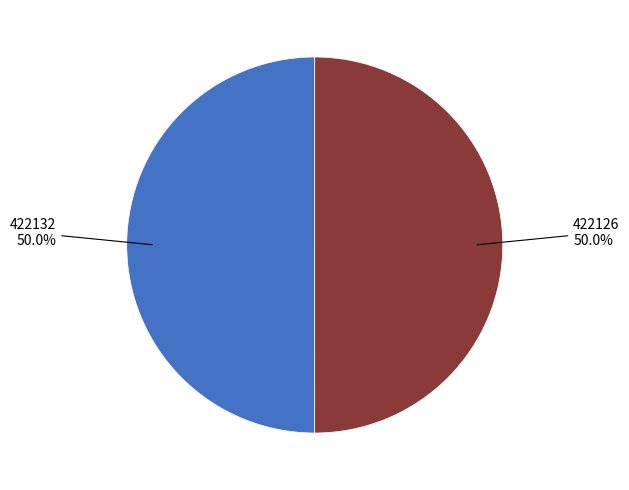

What percentage is the 422126 slice, to the nearest percent?

50%